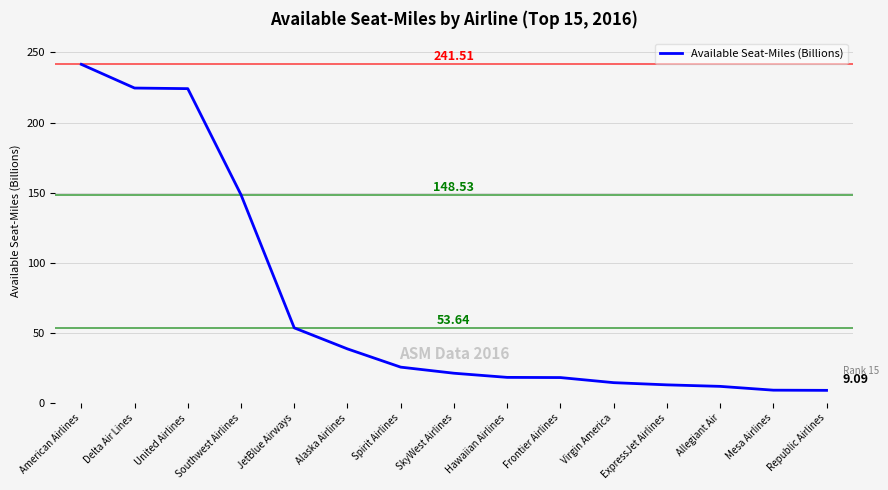

Where is the data nearest to the value 125?

Southwest Airlines